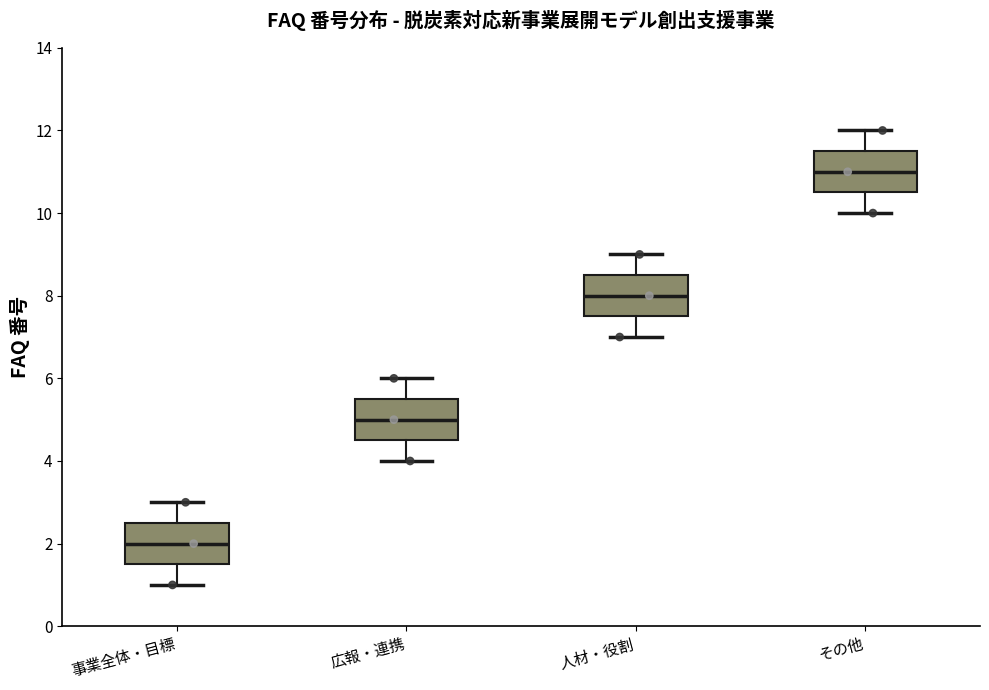

Where does the lower whisker of the box for その他 end on the y-axis? The values are not printed on the chart, so give them approximately, as read against the axis.

10.0